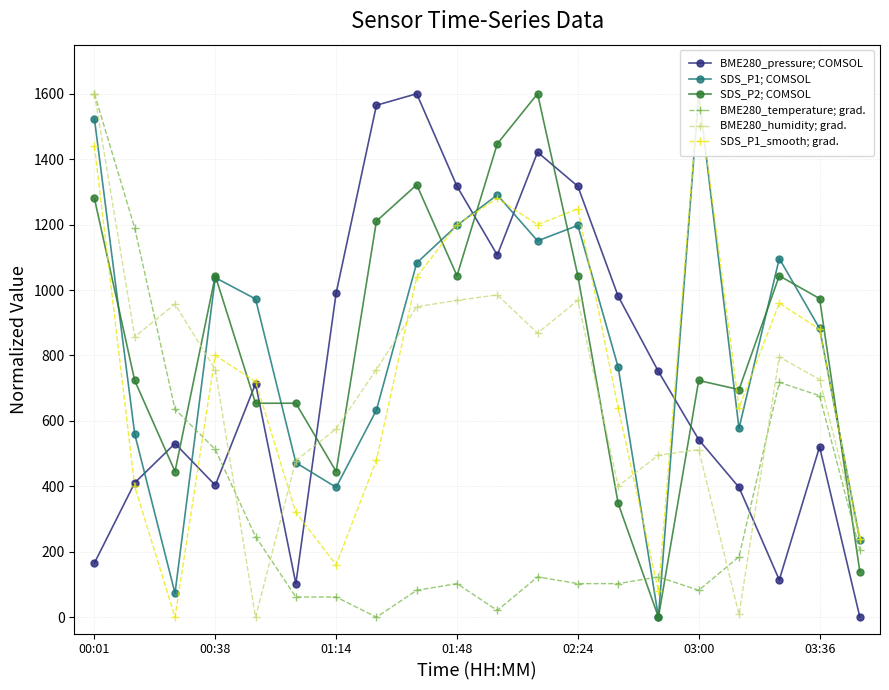

What is the value of the SDS_P1_smooth; grad. point at the 20th from the left?

240.0